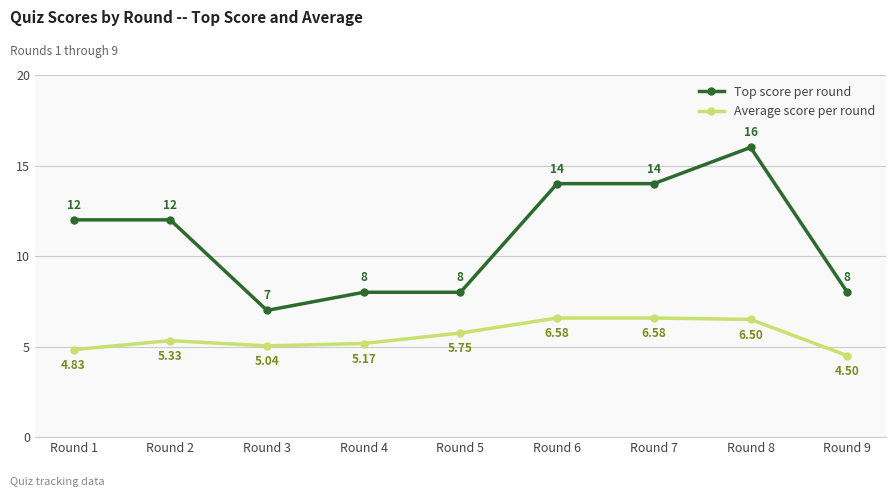

Which series has the largest total across all categories?

Top score per round